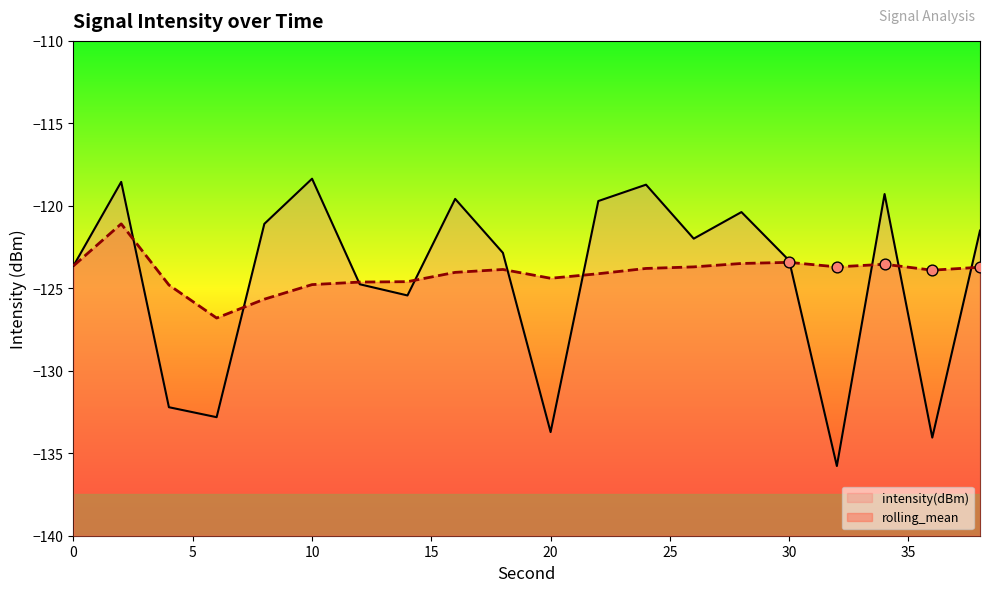

At which category is the sum across all series the highest?

2